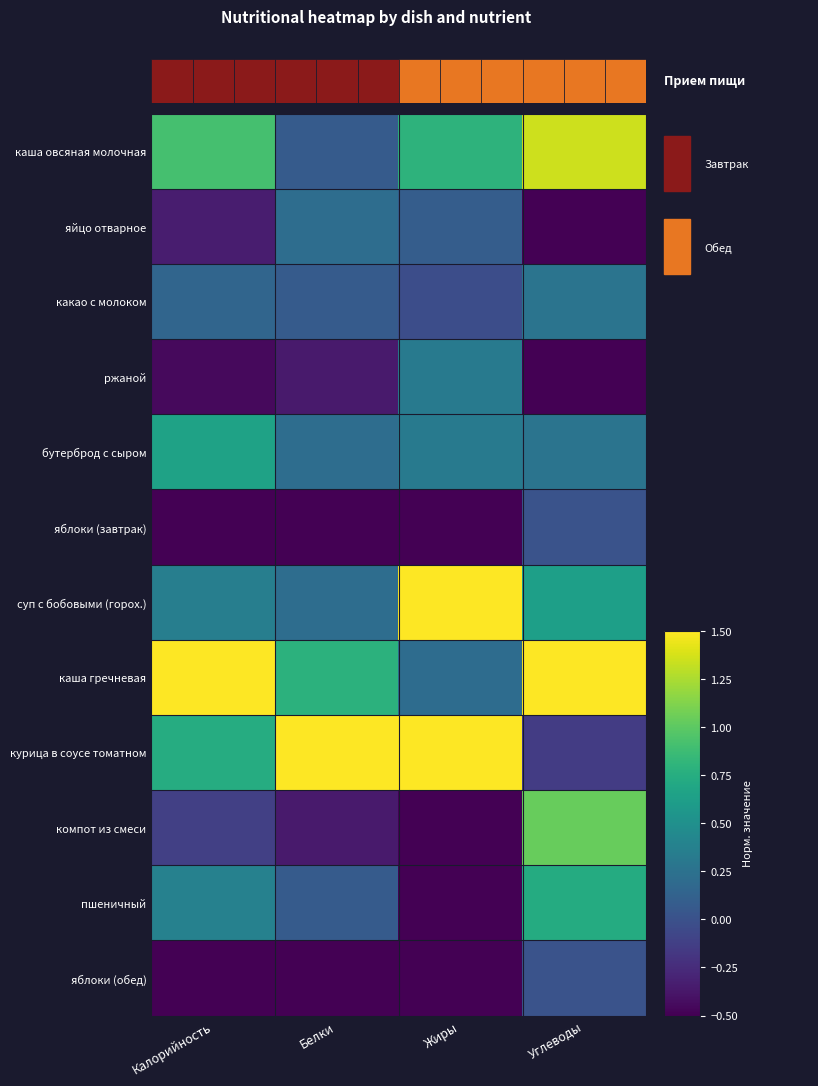

What is the average value of the яблоки (обед) series?

-0.4